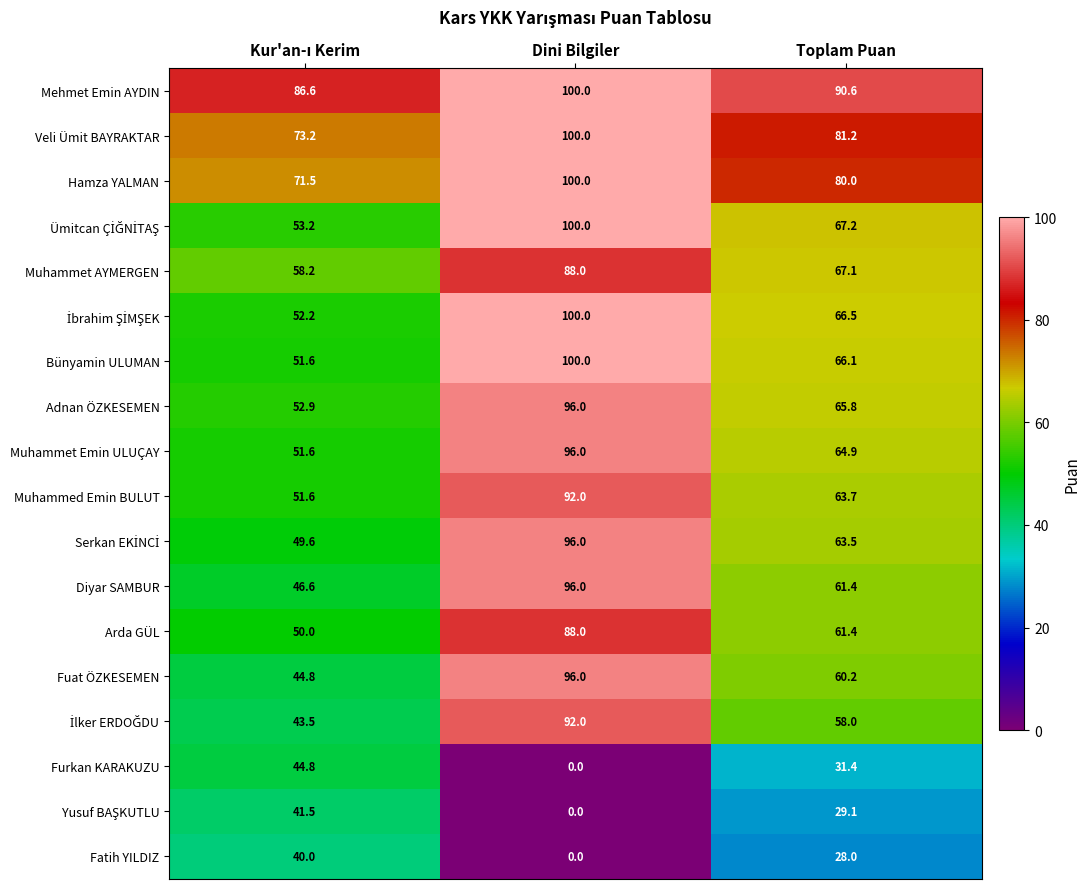

At how many categories does at least one series exceed 68?

3